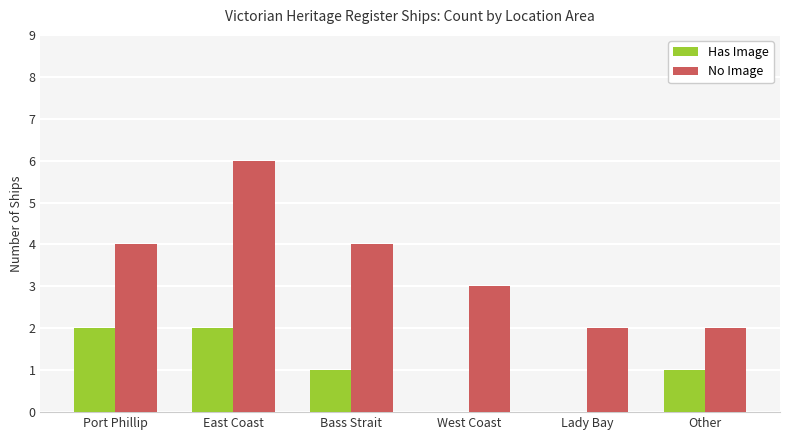

Are the bars grouped side by side (vs. stacked)?

Yes